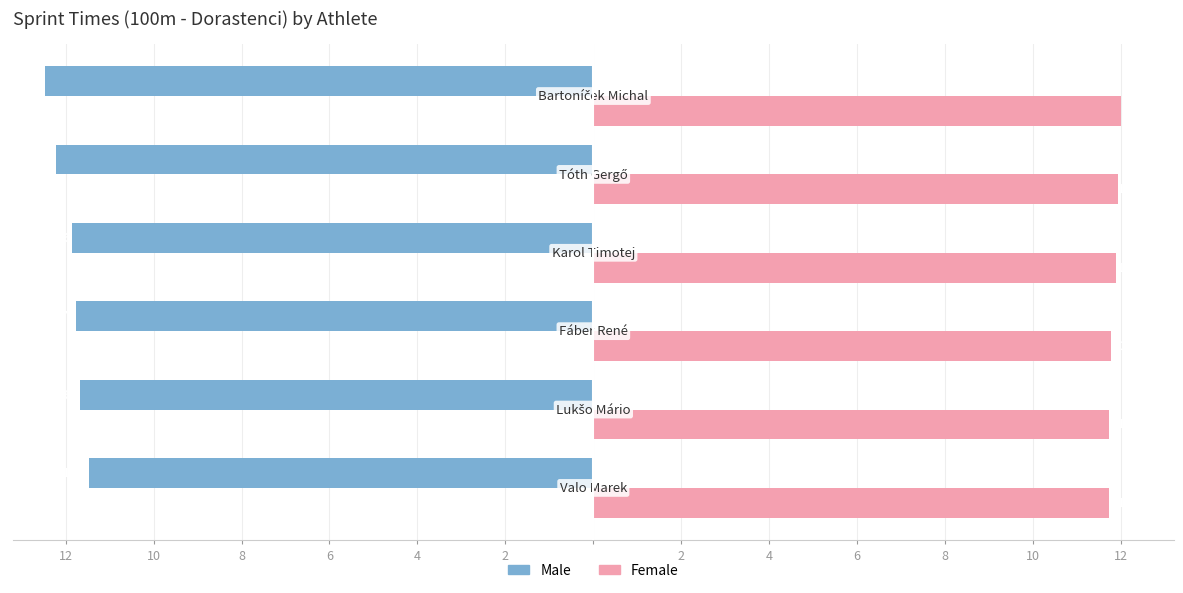

What are all the series names shown in the legend?

Male, Female